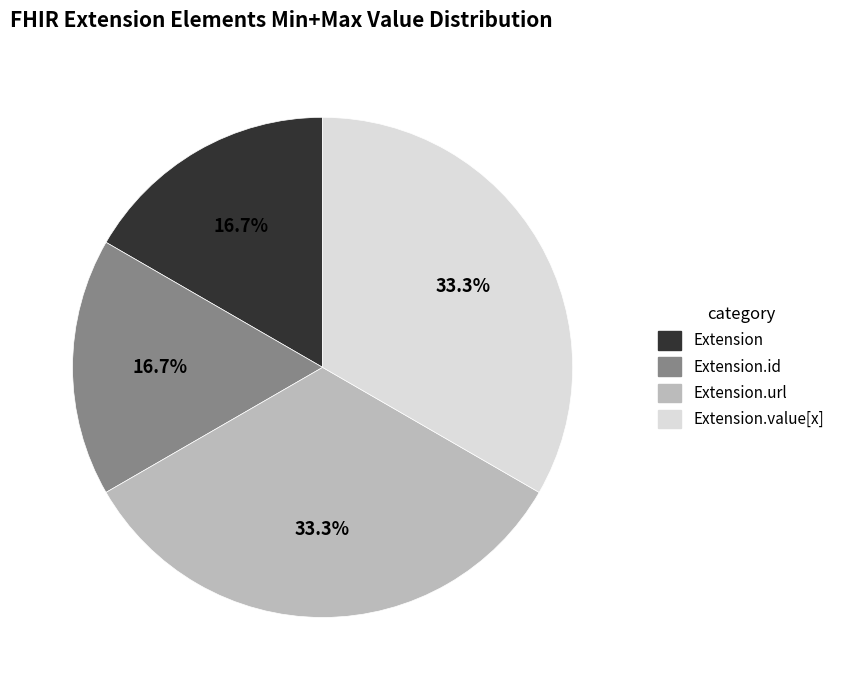

Is there a majority slice in this chart?

No